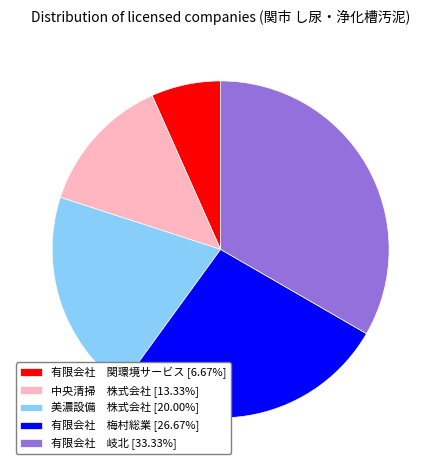

Is the sum of 有限会社 梅村総業 [26.67%] and 美濃設備 株式会社 [20.00%] greater than half?

No